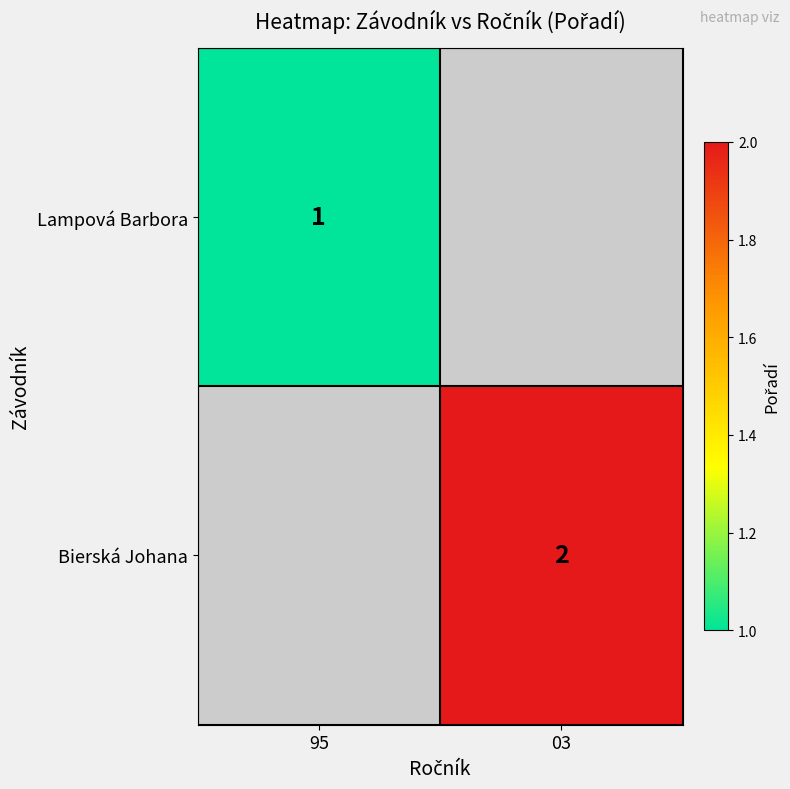

Count the number of data series in this chart.

2